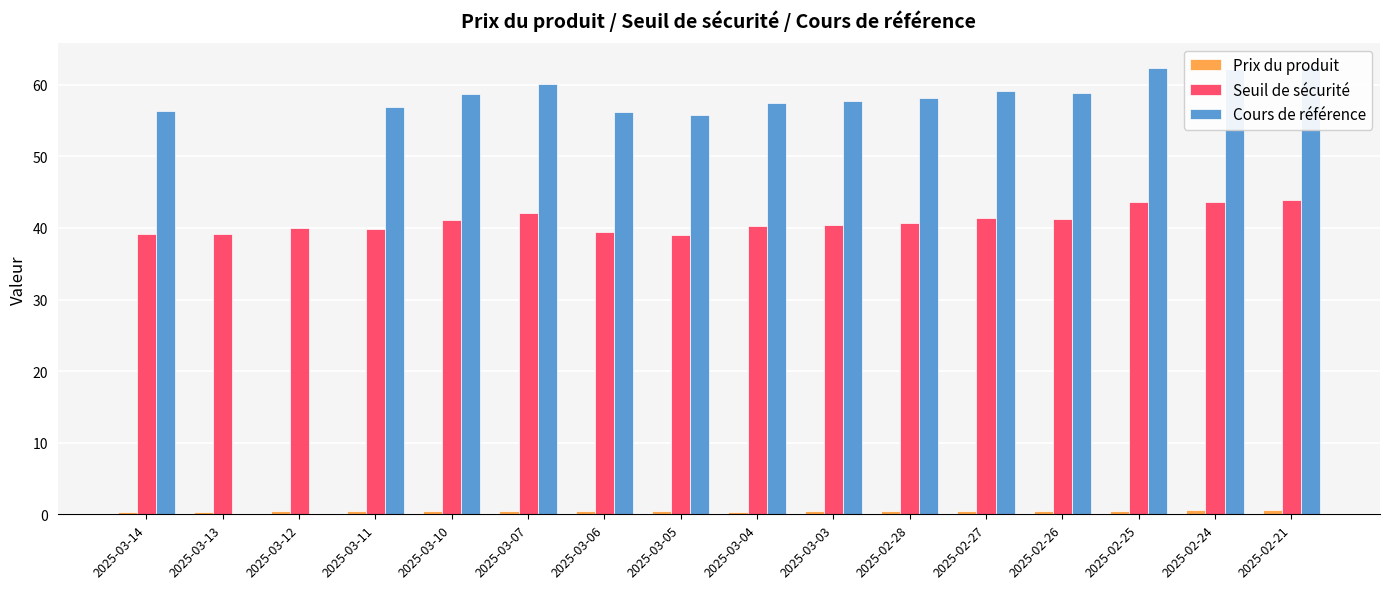

Are the bars grouped side by side (vs. stacked)?

Yes